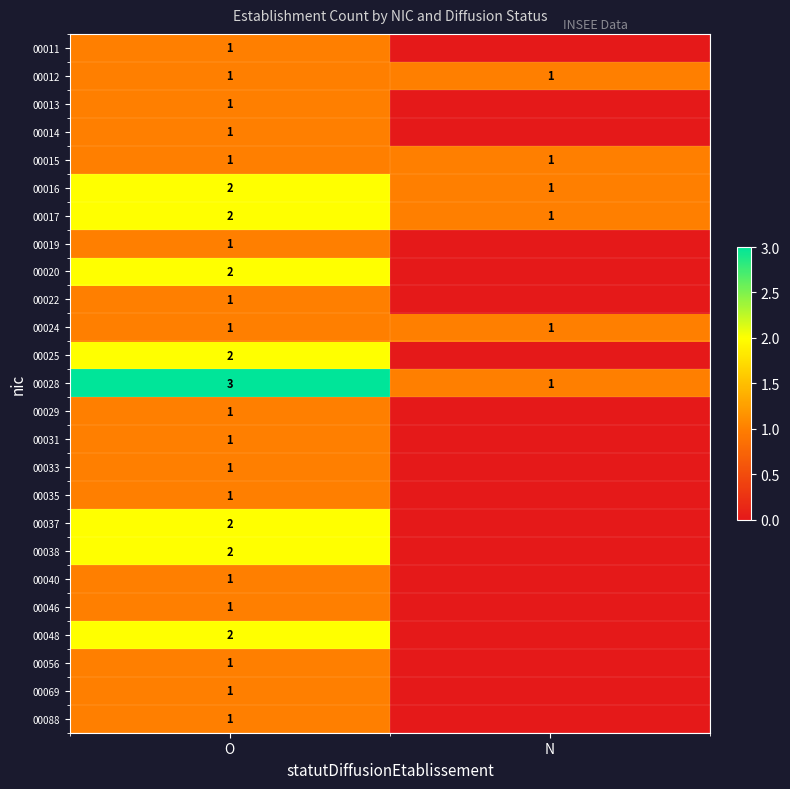

Between O and N, which is larger?

O